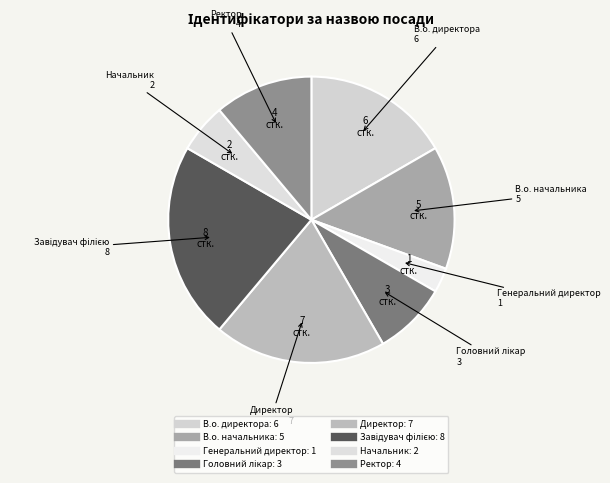

How many slices are in this pie chart?

8